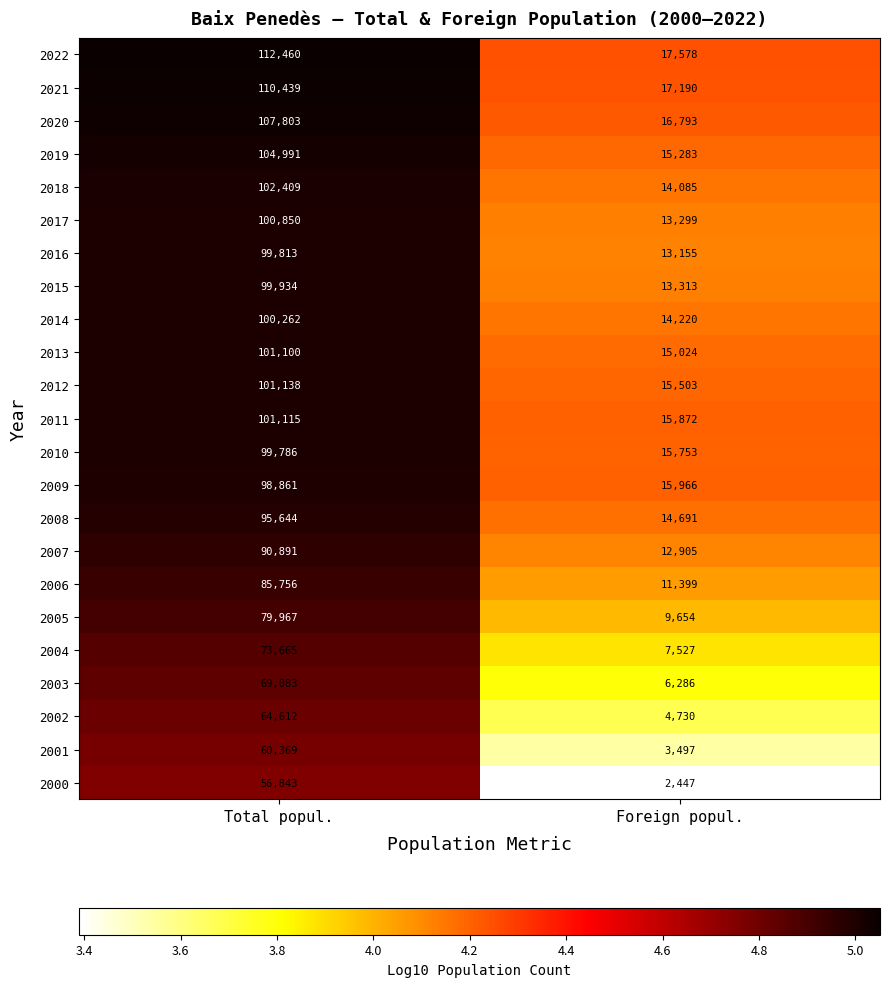

What is the sum of all 2011 values?

116987